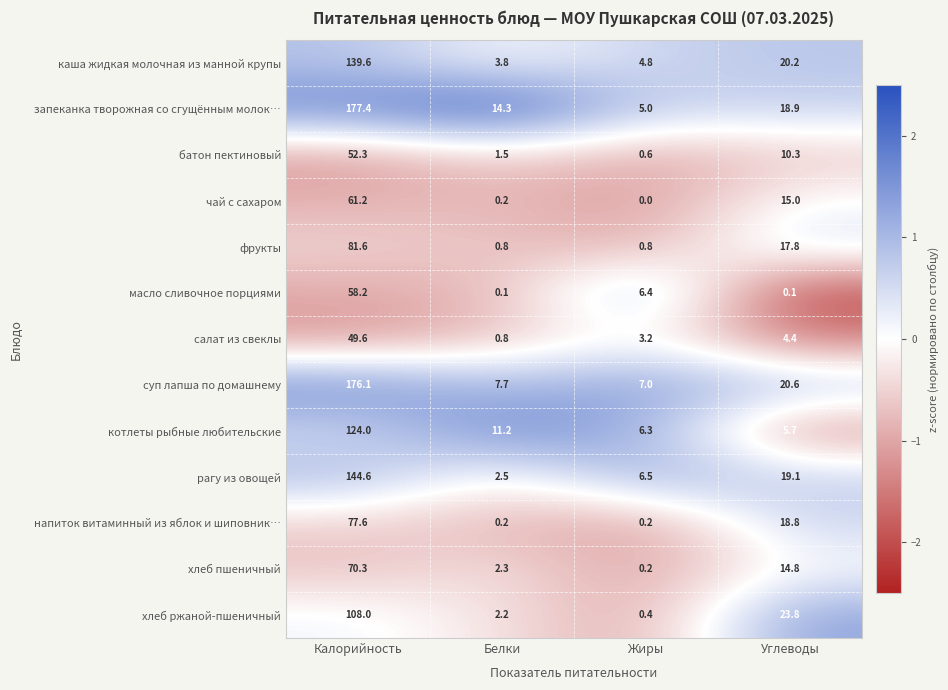

Rank the series by their maximum value, from highest to lowest.

запеканка творожная со сгущённым молок…, суп лапша по домашнему, рагу из овощей, каша жидкая молочная из манной крупы, котлеты рыбные любительские, хлеб ржаной-пшеничный, фрукты, напиток витаминный из яблок и шиповник…, хлеб пшеничный, чай с сахаром, масло сливочное порциями, батон пектиновый, салат из свеклы